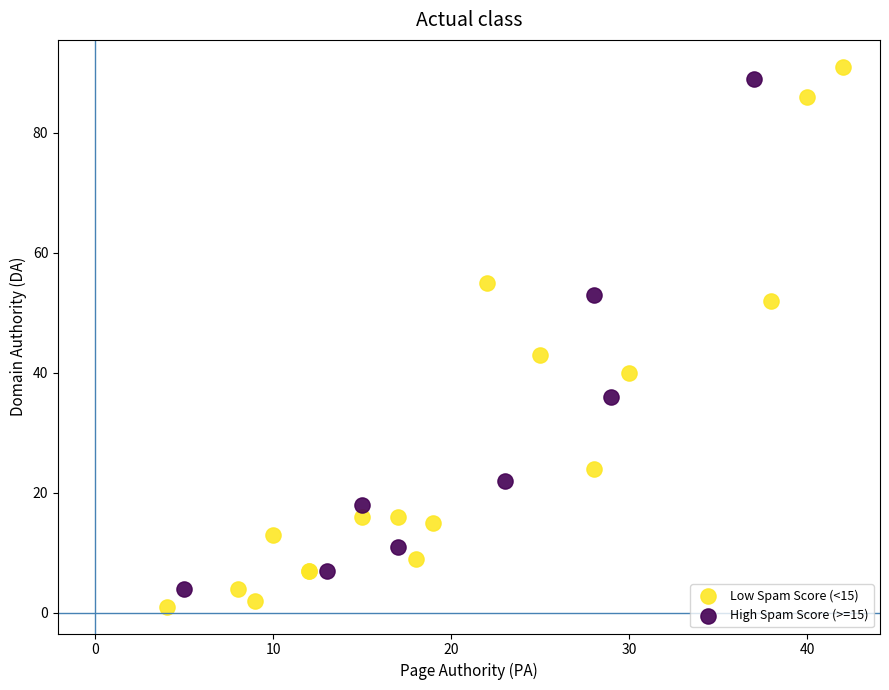

Which series has the largest Y range (max minus min)?

Low Spam Score (<15)